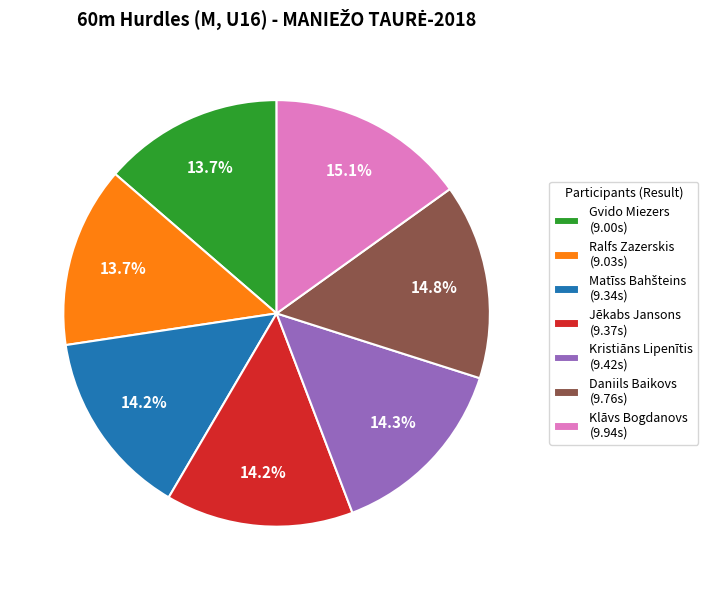

What percentage is NOT represented by Daniils Baikovs (9.76s)?

85.2%